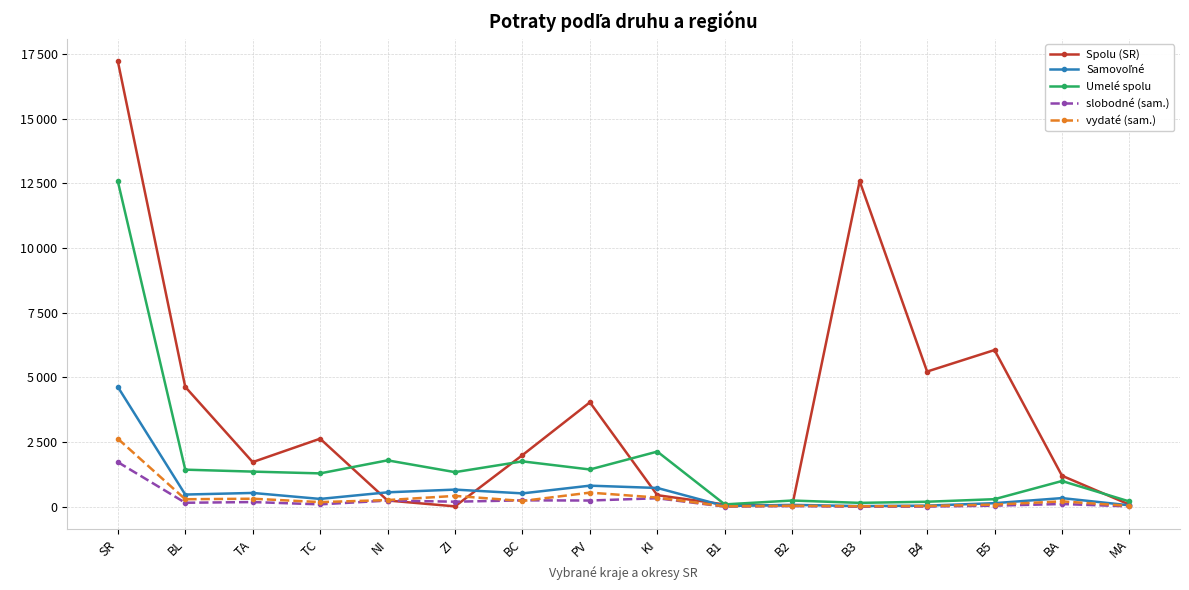

At how many categories does at least one series exceed 7857?

2